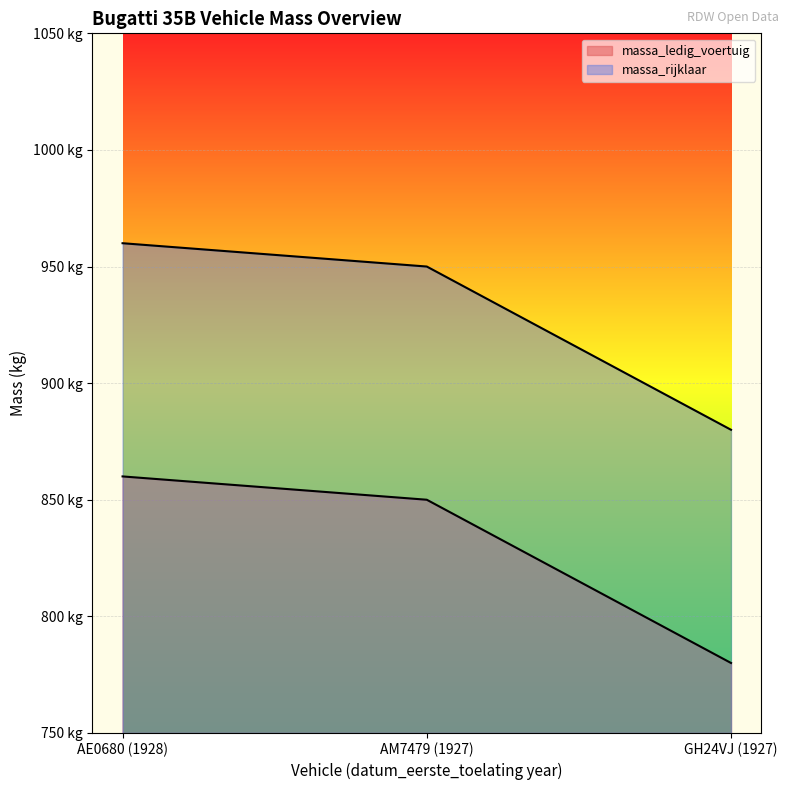

Which has a higher value, GH24VJ (1927) or AE0680 (1928)?

AE0680 (1928)